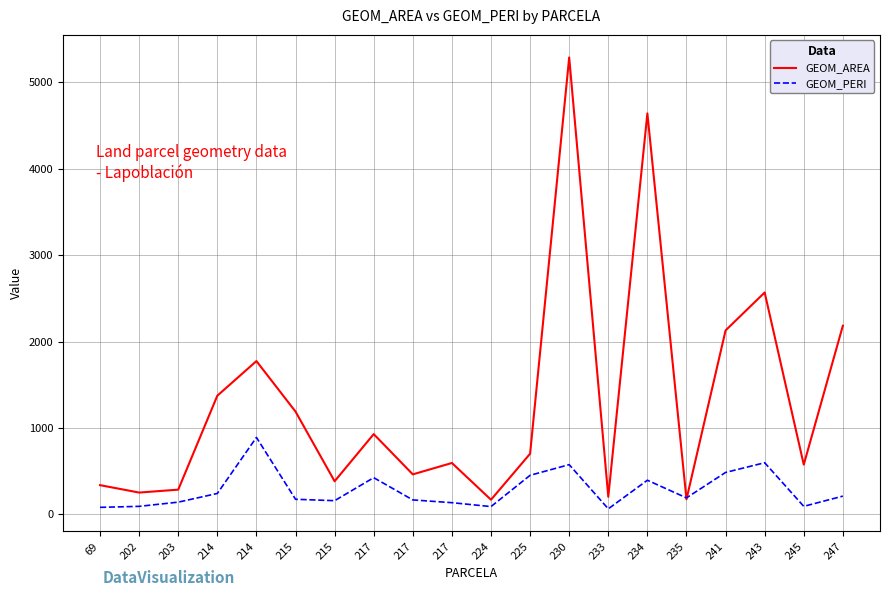

Is this an area chart (filled region under the line)?

No